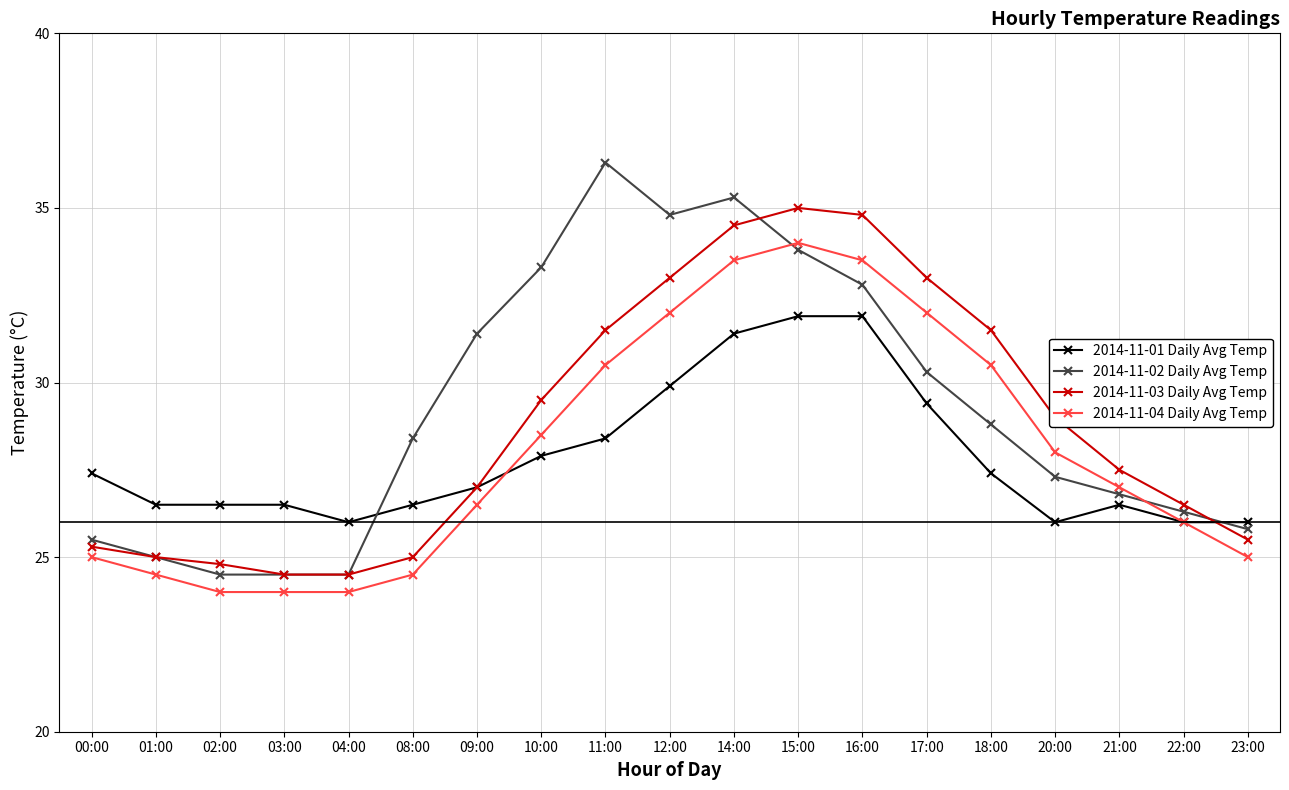

Which series has the widest spread of values?

2014-11-02 Daily Avg Temp